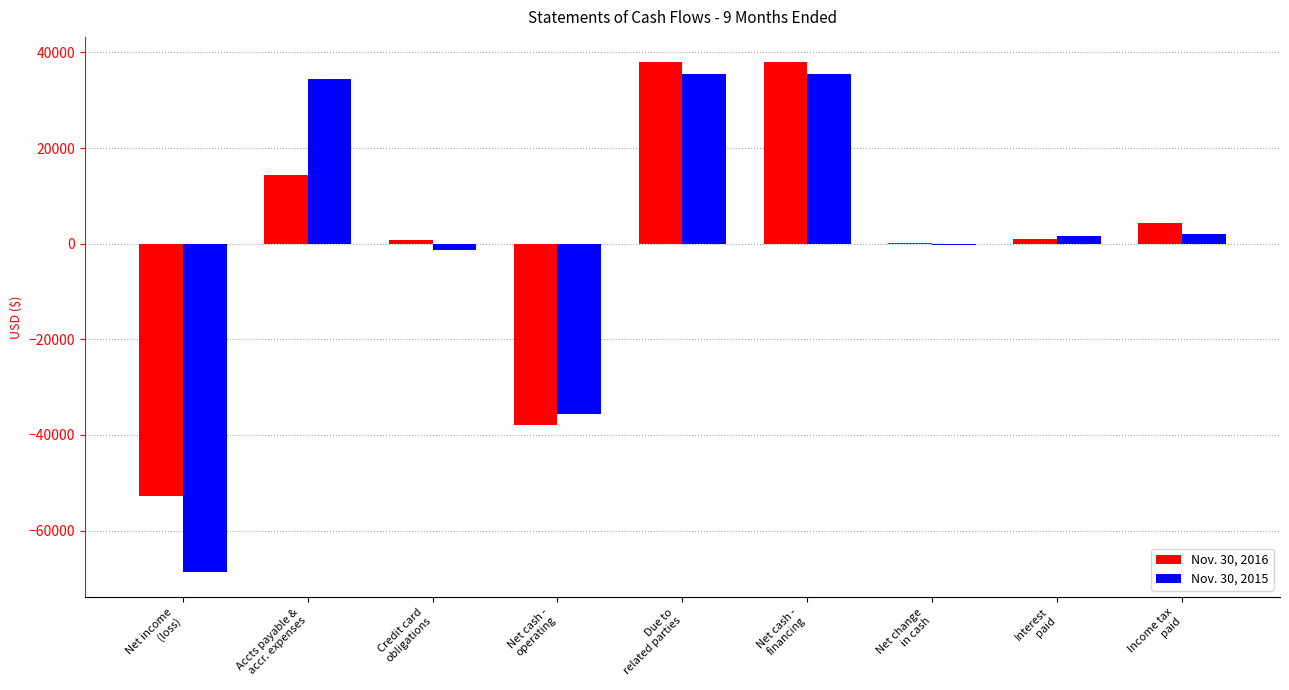

True or false: Nov. 30, 2016 has a value of 4290 at Income tax
paid.

True